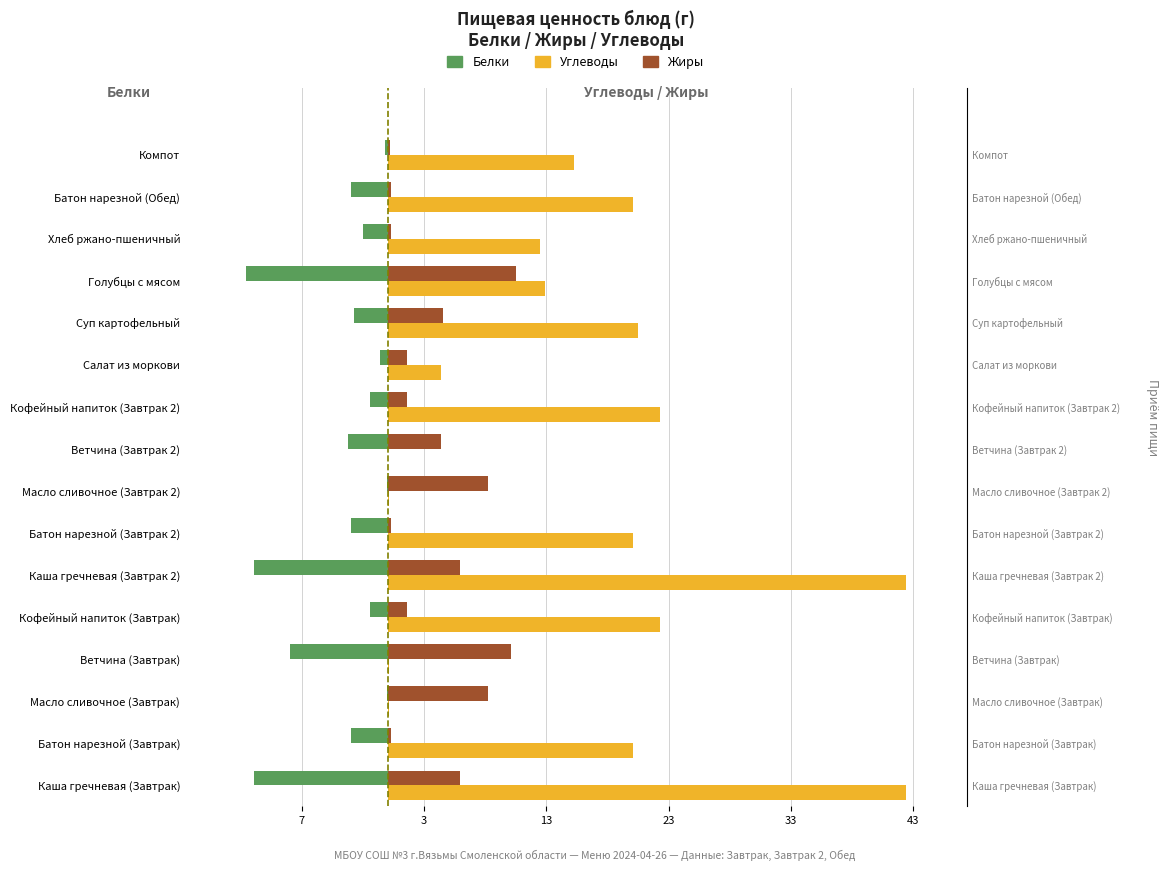

Which series has the widest spread of values?

Углеводы